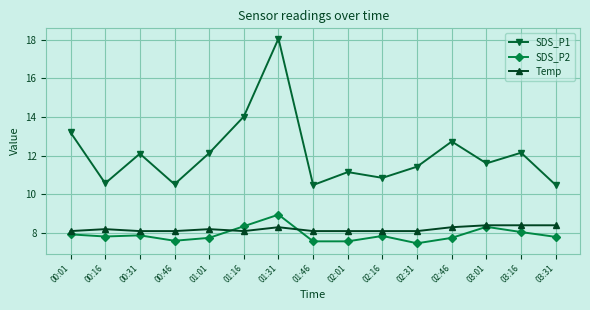

At how many categories does at least one series exceed 9?

15